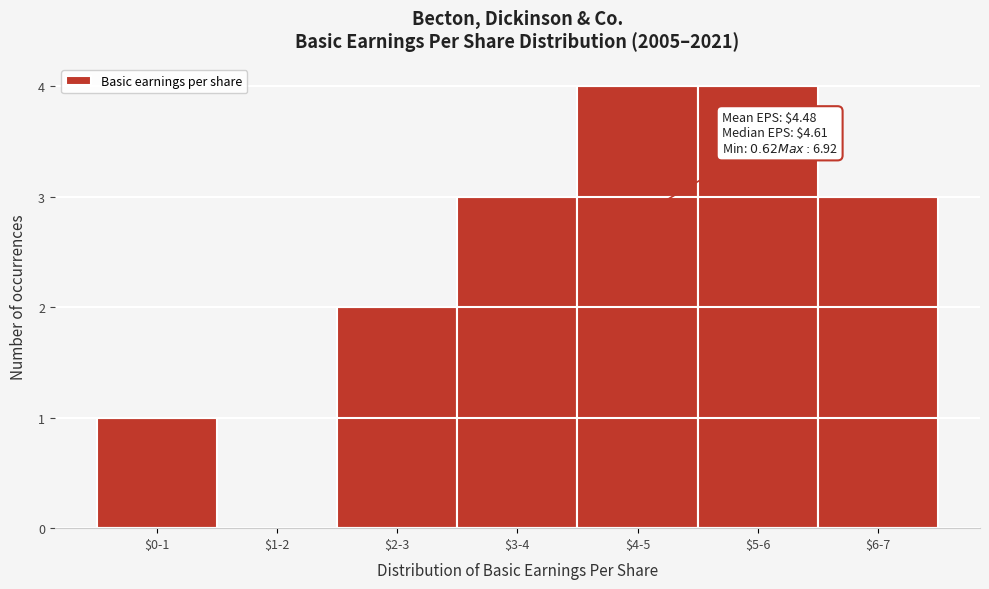

Is it true that the value at $6-7 is 5?

False